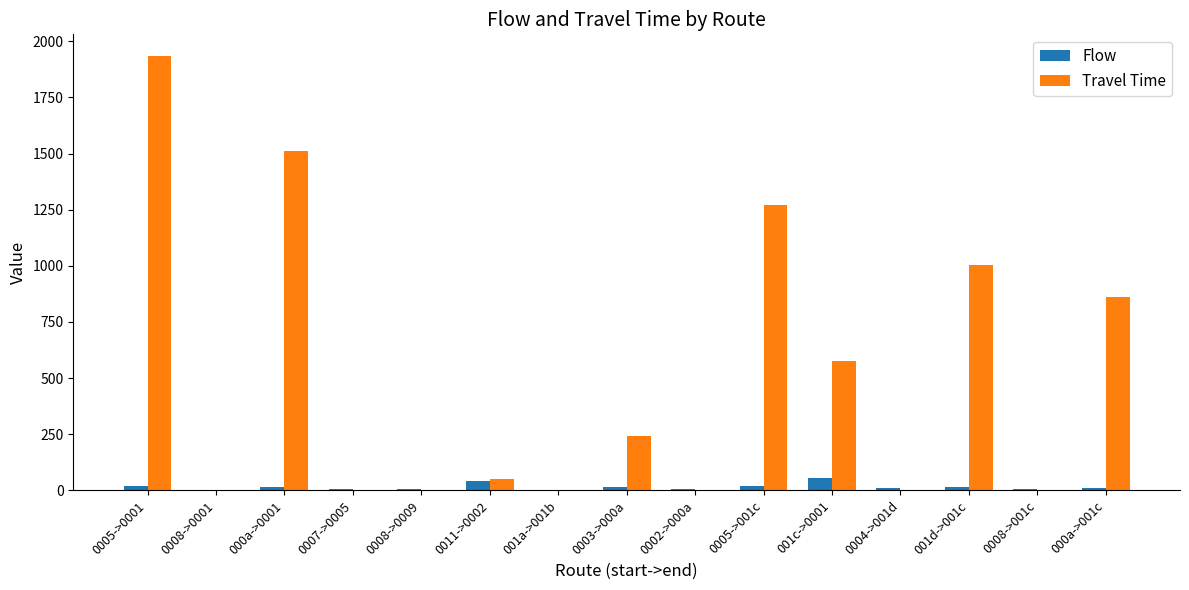

Is the value of Travel Time at 000a->0001 greater than the value of Flow at 0008->001c?

Yes